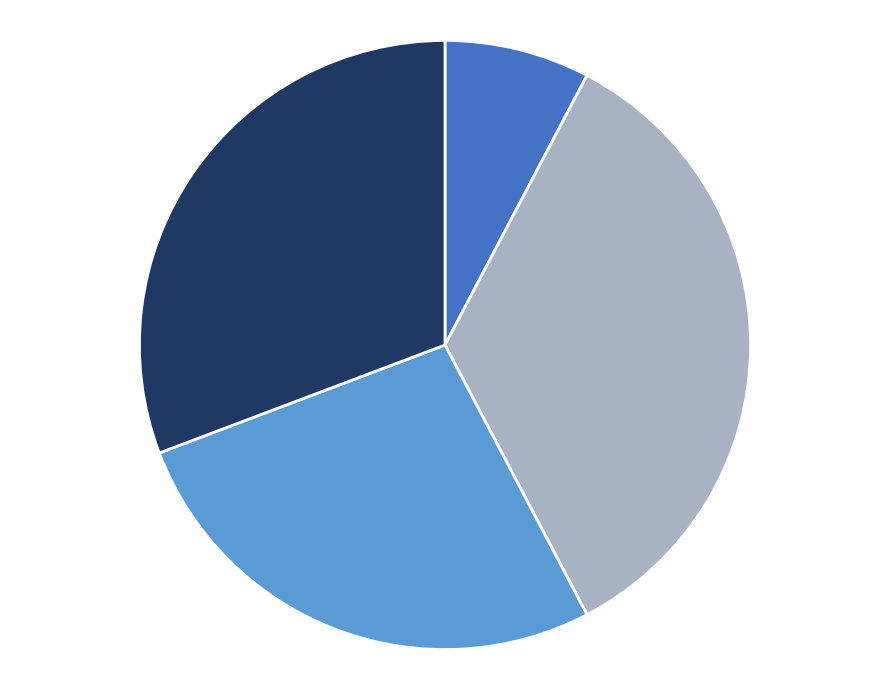

Count the number of slices in the pie.

4